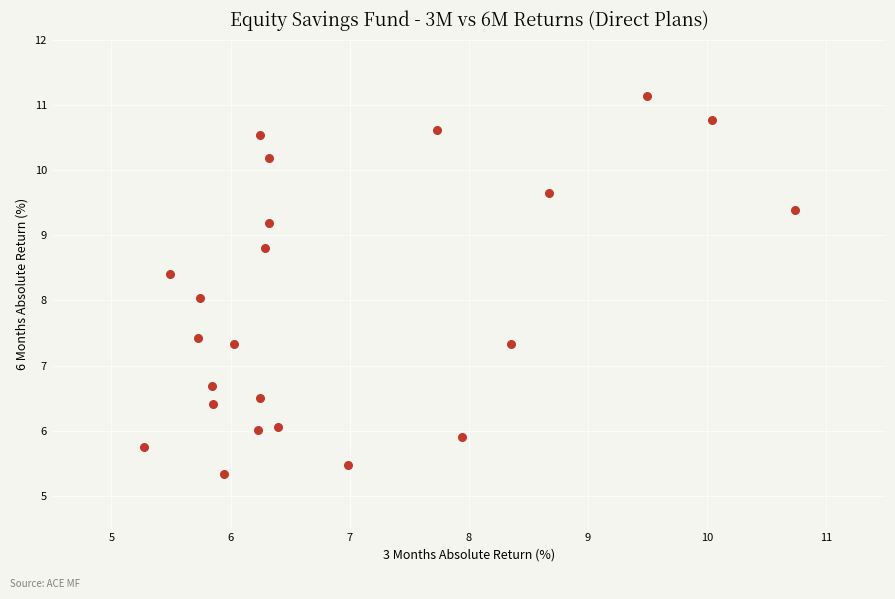

What is the range of Y values (max minus min)?

5.8